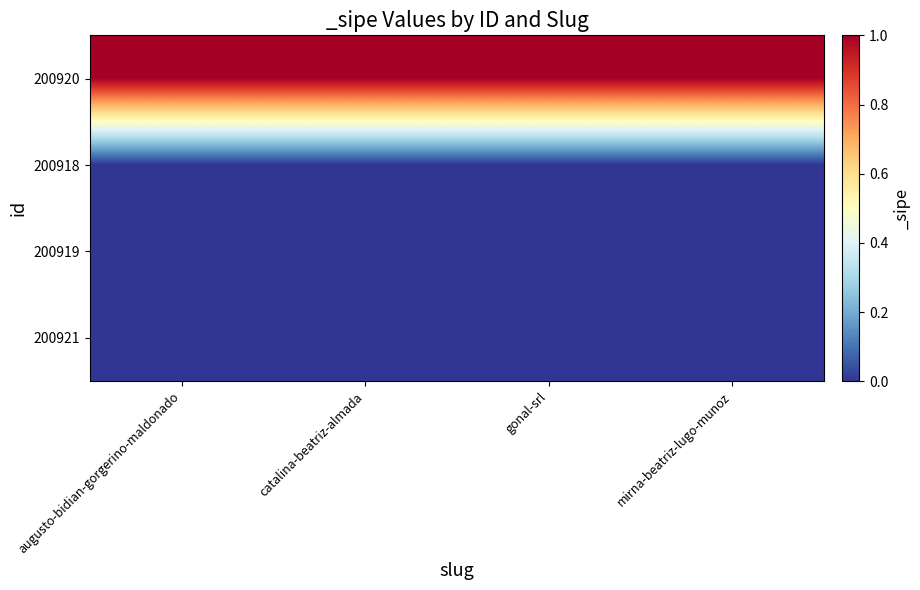

What is the difference between the highest and lowest values at gonal-srl?

1